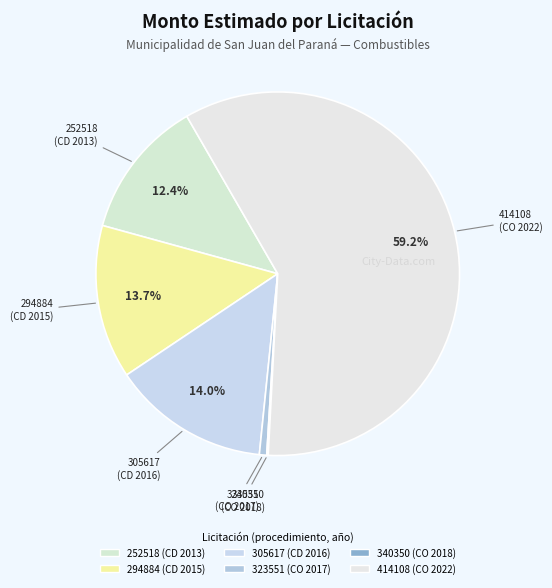

How many slices are in this pie chart?

6